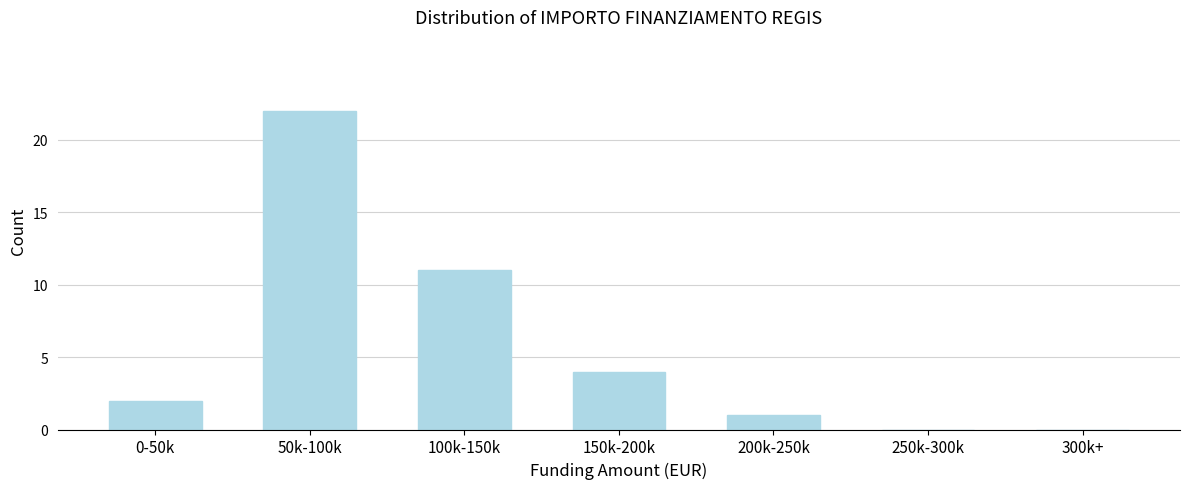

Reading left to right, transcribe all the data shown in this chart.

0-50k=2	50k-100k=22	100k-150k=11	150k-200k=4	200k-250k=1	250k-300k=0	300k+=0